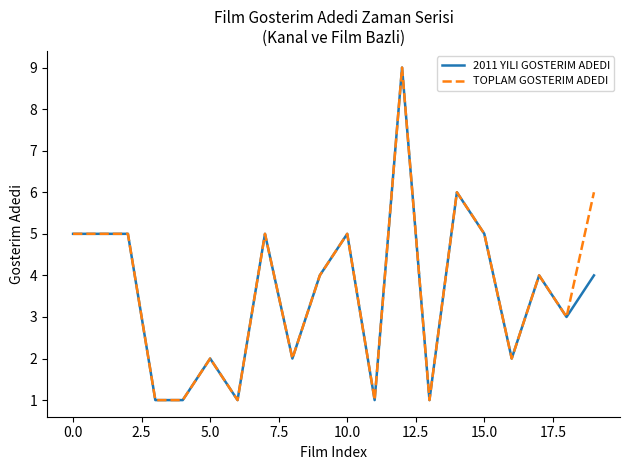

How many lines are shown in the chart?

2